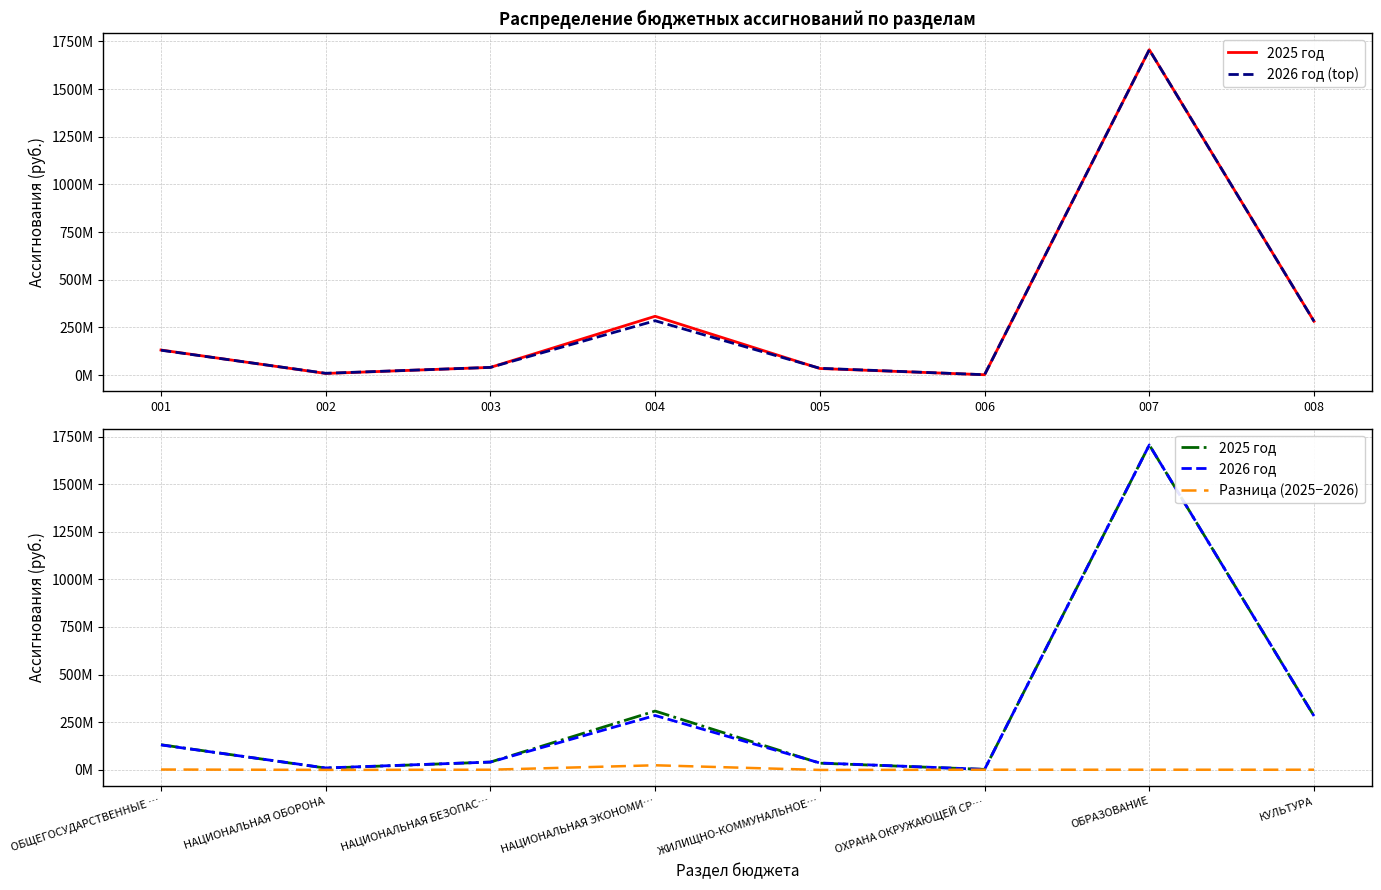

What is the average value of the 2026 год series?

311337804